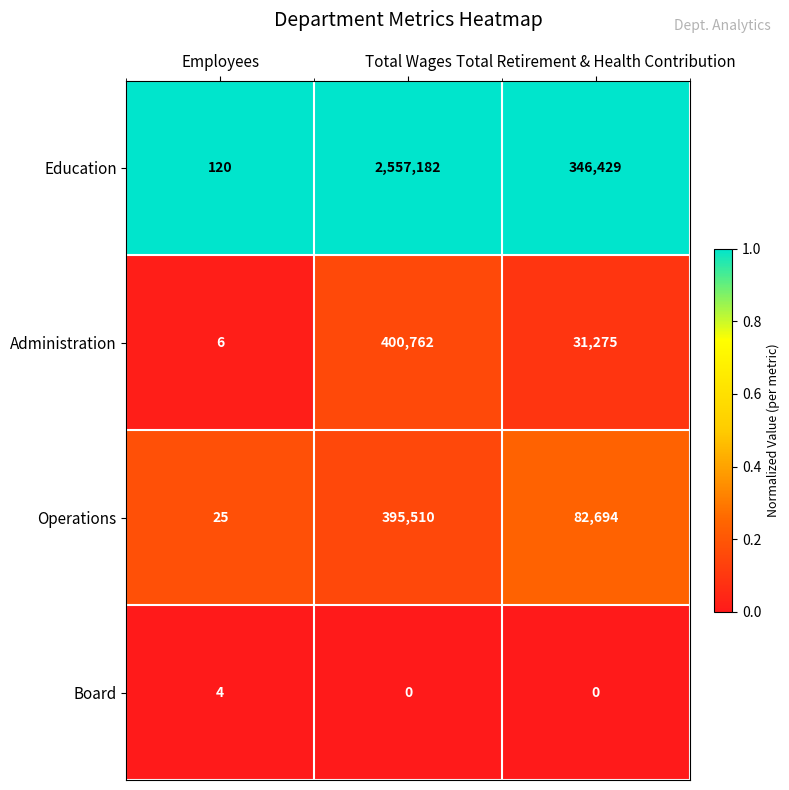

Rank the series by their maximum value, from highest to lowest.

Education, Administration, Operations, Board